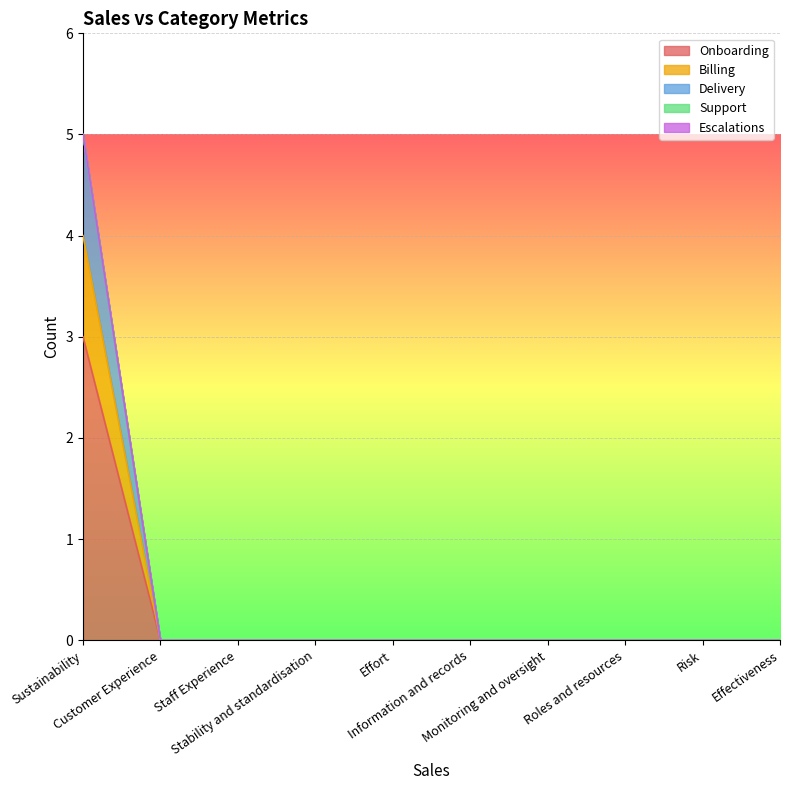

Which category has the highest value across all series?

Sustainability